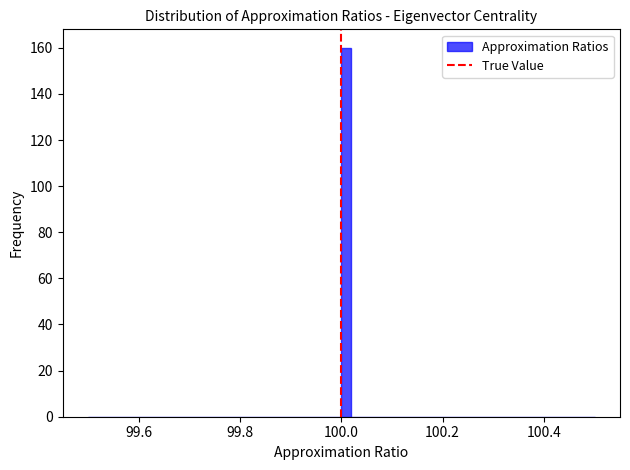

Read against the x-axis, roughly where is the centre of the tallest bar?

100.02